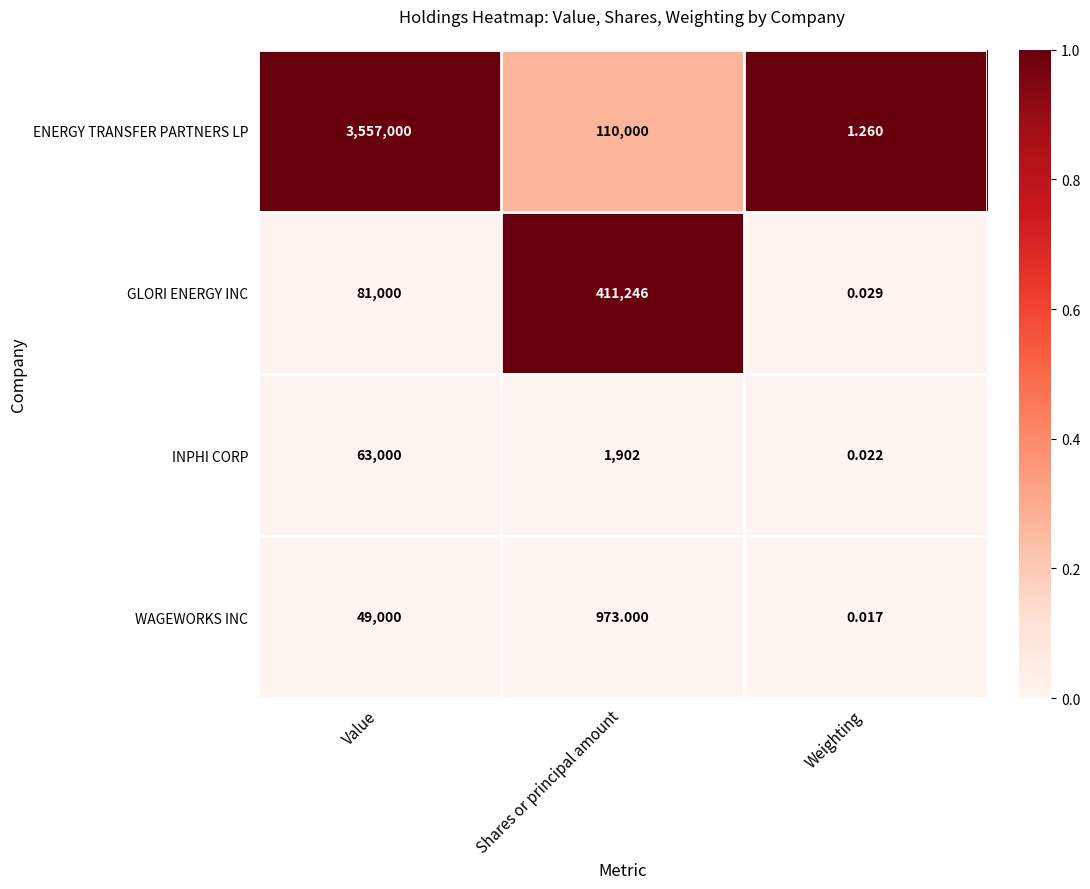

Which label corresponds to the smallest value in the chart?

Weighting